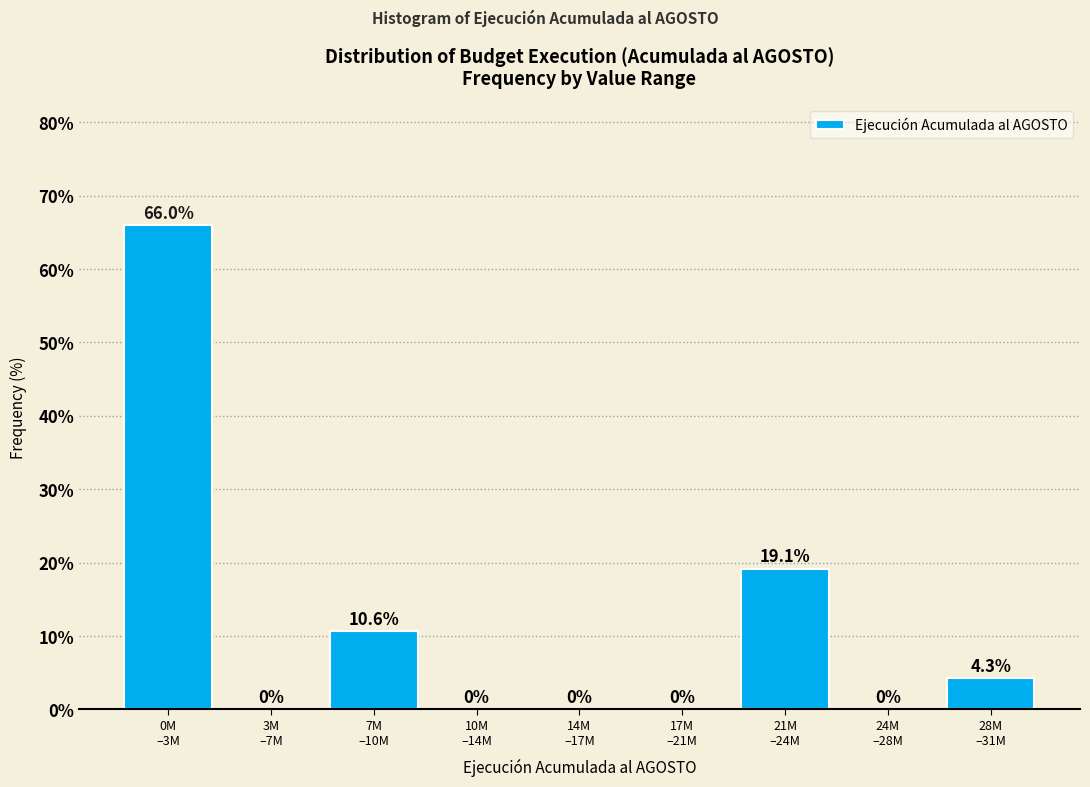

What is the greatest value displayed?

66.0